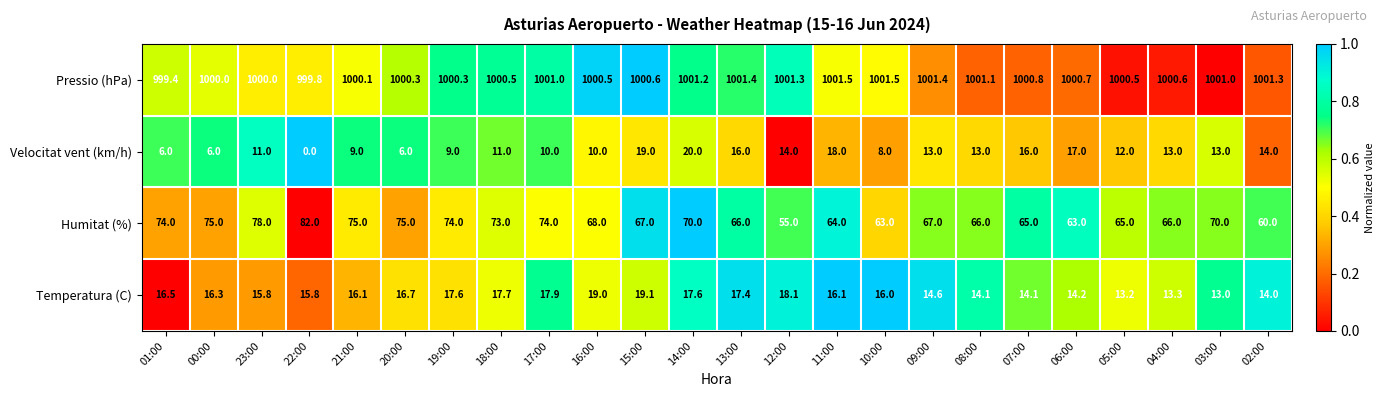

At how many categories does at least one series exceed 501?

24